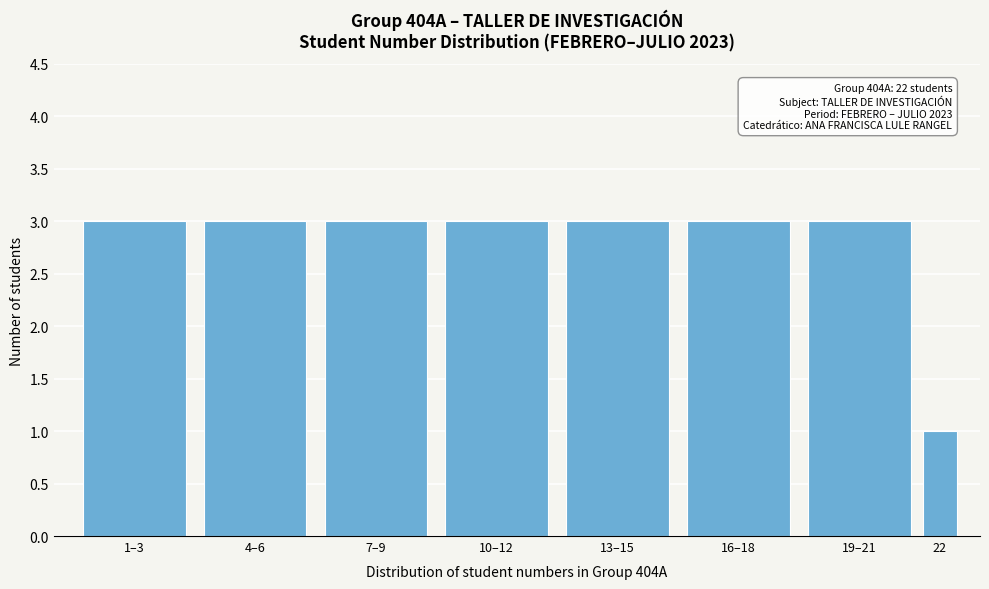

Reading left to right, list all the values displayed in this chart.

3	3	3	3	3	3	3	1